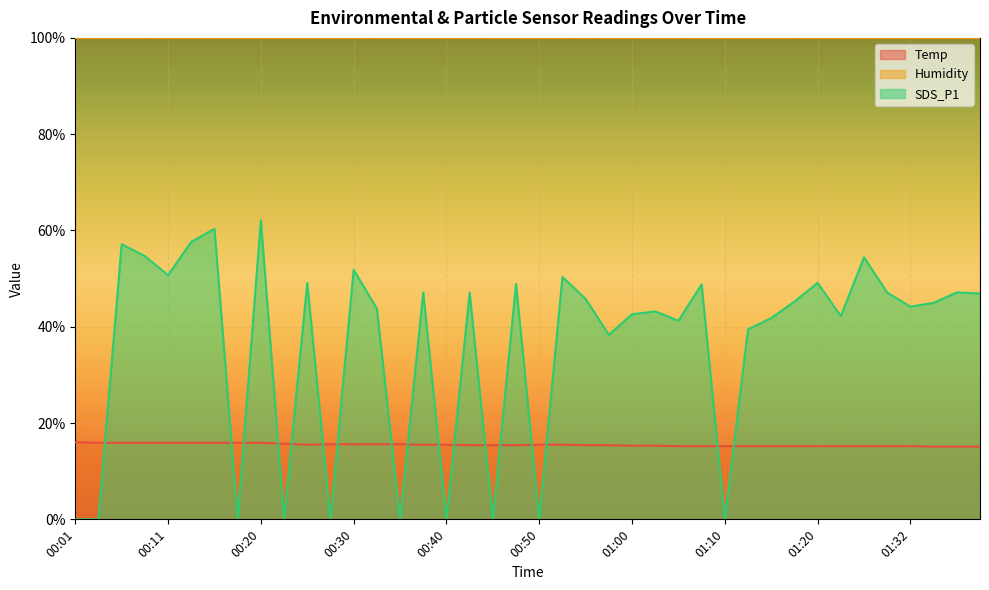

What is the difference between the maximum and second lowest values in the SDS_P1 series?

62.1